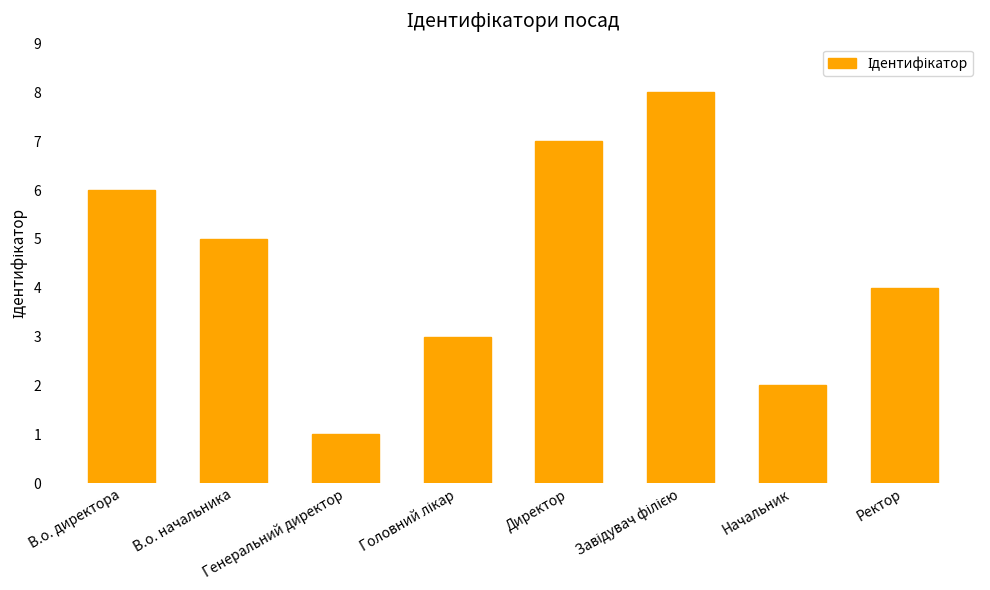

What is the maximum value shown in the chart?

8